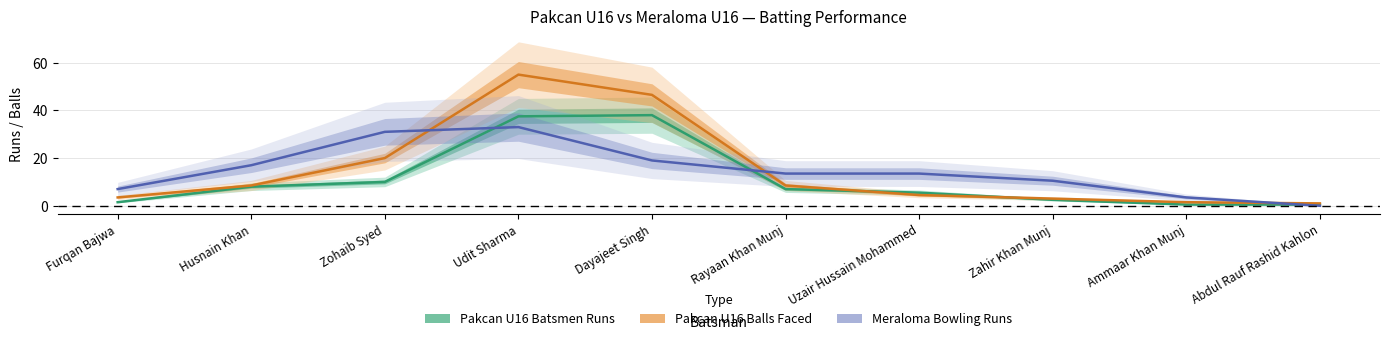

At how many categories does at least one series exceed 46?

2